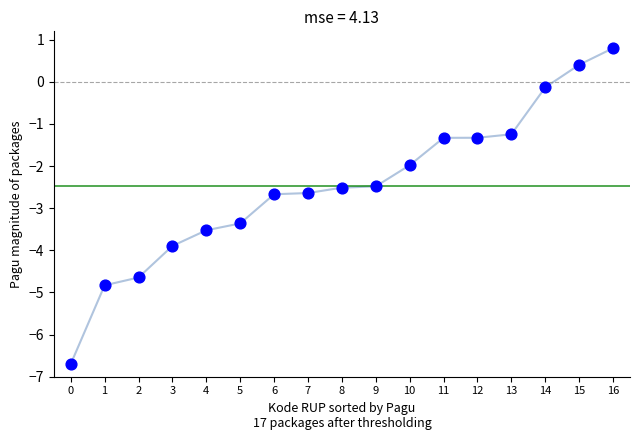

What is the range of Y values (max minus min)?

7.5